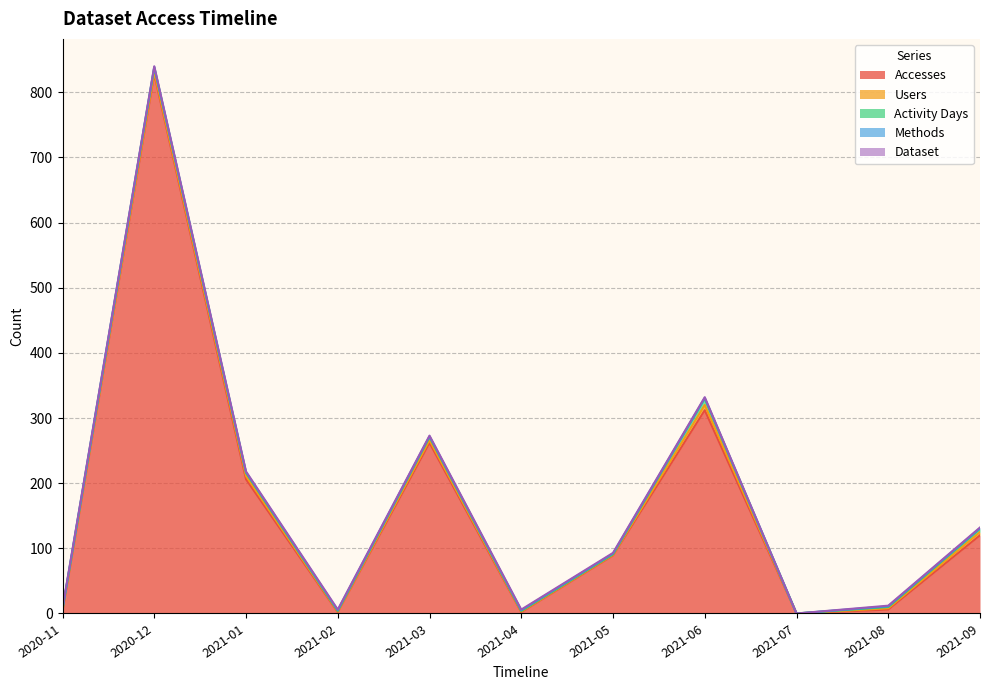

Between 2021-01 and 2021-07, which series saw the biggest shift?

Accesses